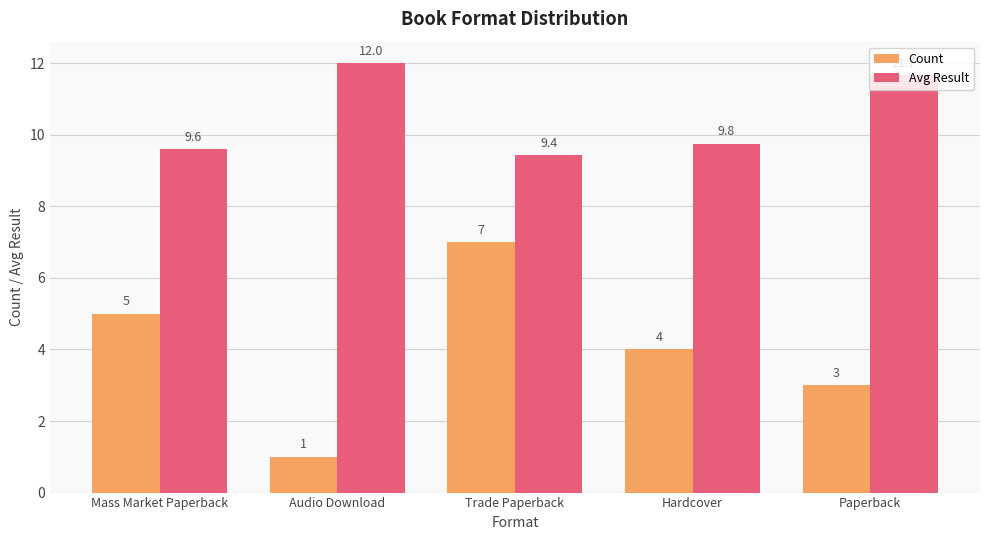

List the series in order of their overall mean, highest first.

Avg Result, Count